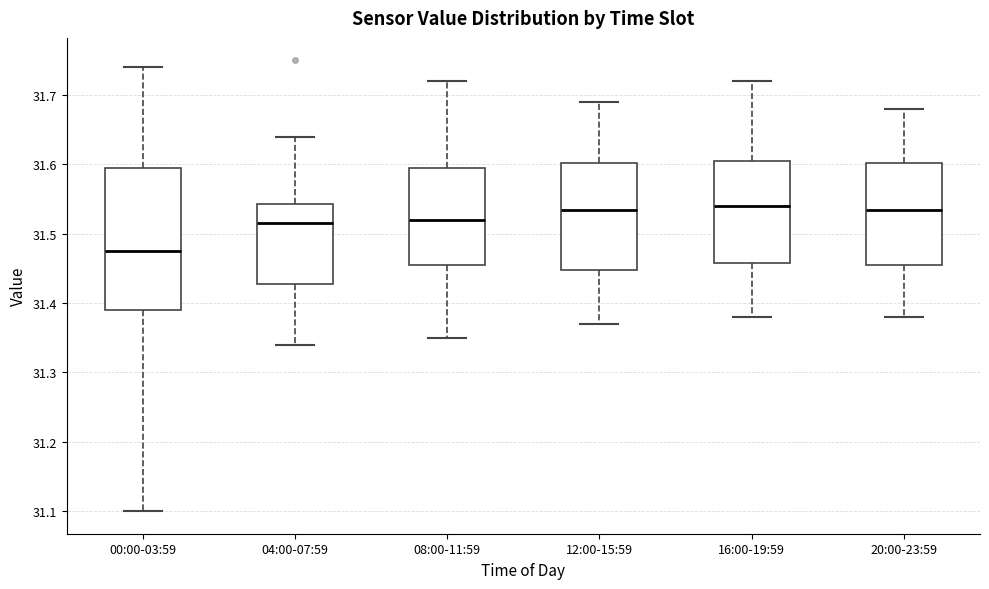

Reading left to right, transcribe this box plot: for each box, give where its median line is, the range the box spans, and where its two whiskers end, as read against the y-axis. The values are not printed on the chart, so give them approximately, as read against the axis.

00:00-03:59: median 31.48, box 31.39 to 31.60, whiskers 31.10 to 31.74
04:00-07:59: median 31.52, box 31.43 to 31.54, whiskers 31.34 to 31.64
08:00-11:59: median 31.52, box 31.46 to 31.60, whiskers 31.35 to 31.72
12:00-15:59: median 31.54, box 31.45 to 31.60, whiskers 31.37 to 31.69
16:00-19:59: median 31.54, box 31.46 to 31.61, whiskers 31.38 to 31.72
20:00-23:59: median 31.54, box 31.46 to 31.60, whiskers 31.38 to 31.68